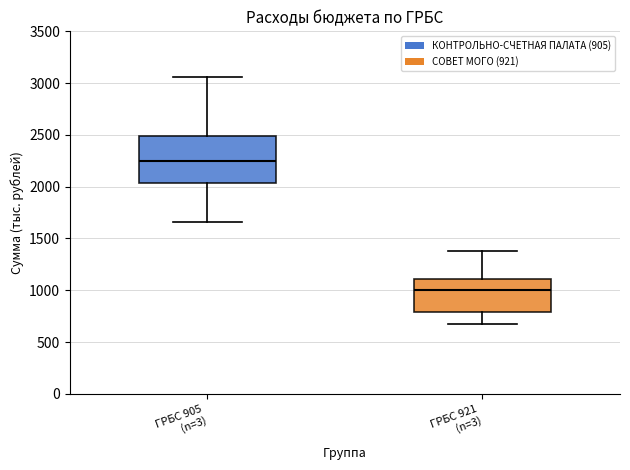

Reading left to right, read every box against the y-axis: the position of its median line, the range the box covers, and the ends of its whiskers. The values are not printed on the chart, so give them approximately, as read against the axis.

ГРБС 905 (n=3): median 2250, box 2050 to 2500, whiskers 1650 to 3050
ГРБС 921 (n=3): median 1000, box 800 to 1100, whiskers 700 to 1400